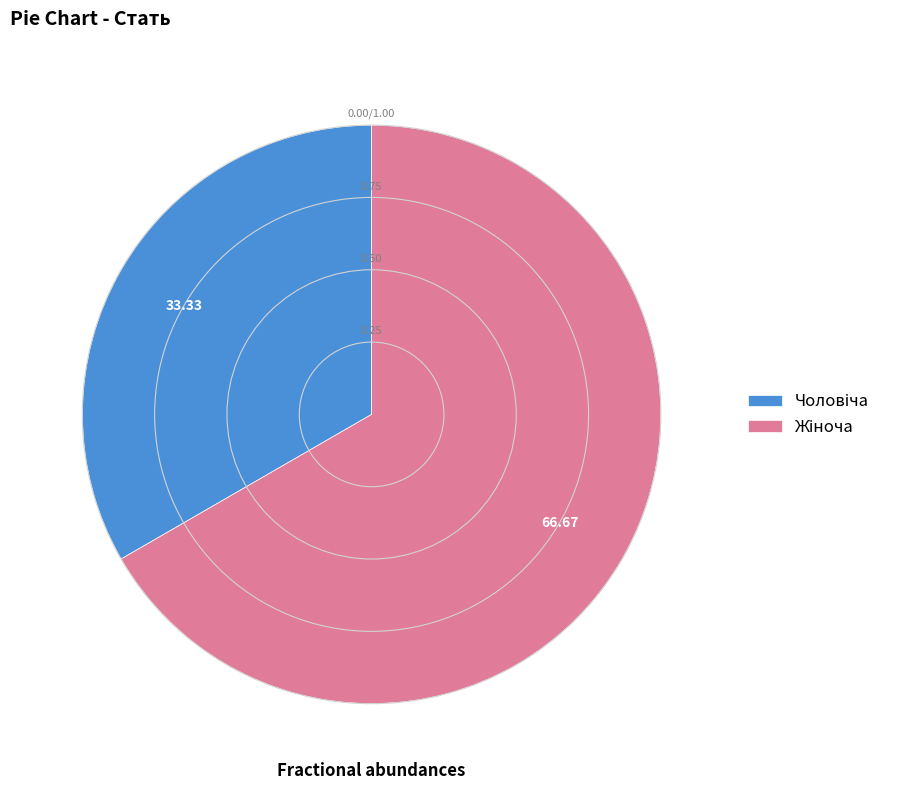

Does any single category account for the majority?

Yes